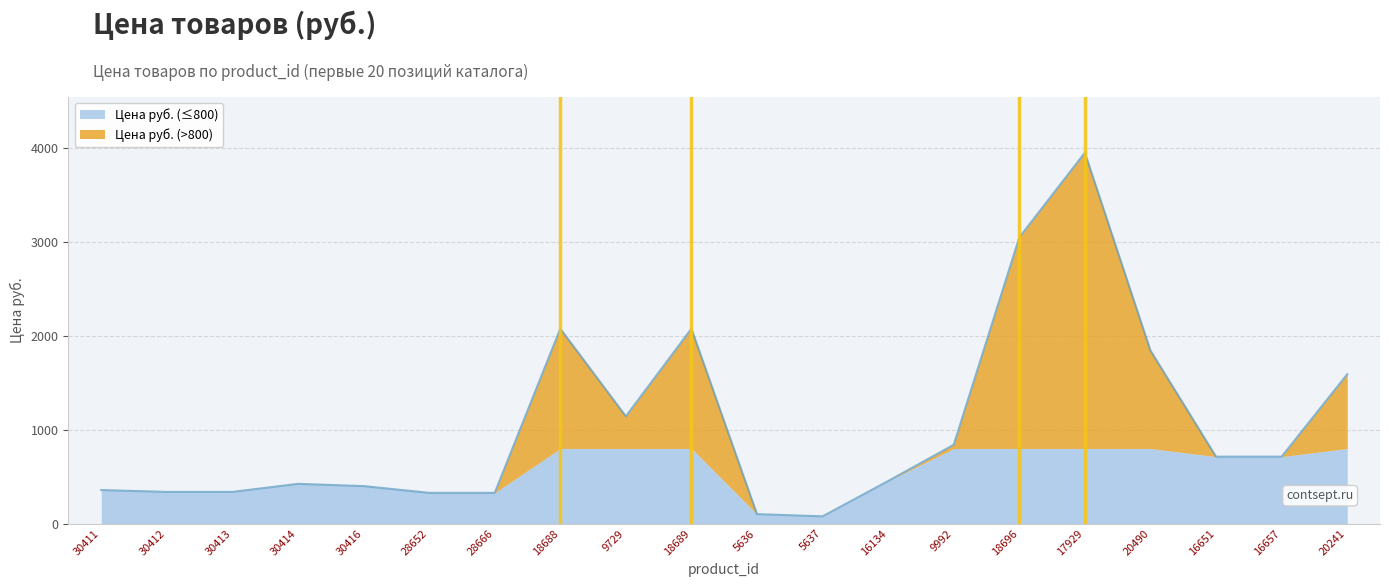

Where is the data nearest to the value 2015?

18688